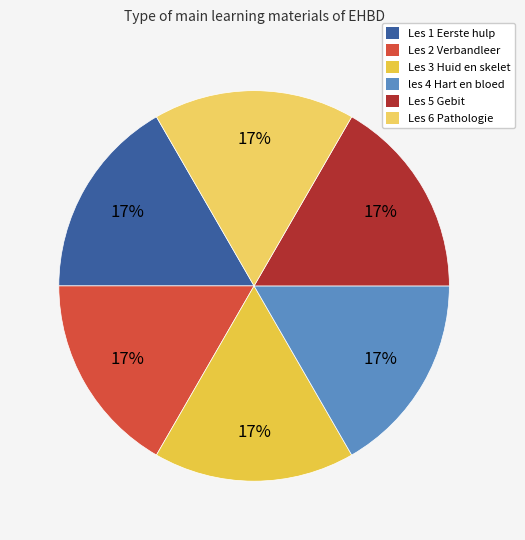

What is the ratio of the value at les 4 Hart en bloed to the value at Les 6 Pathologie?

1.0